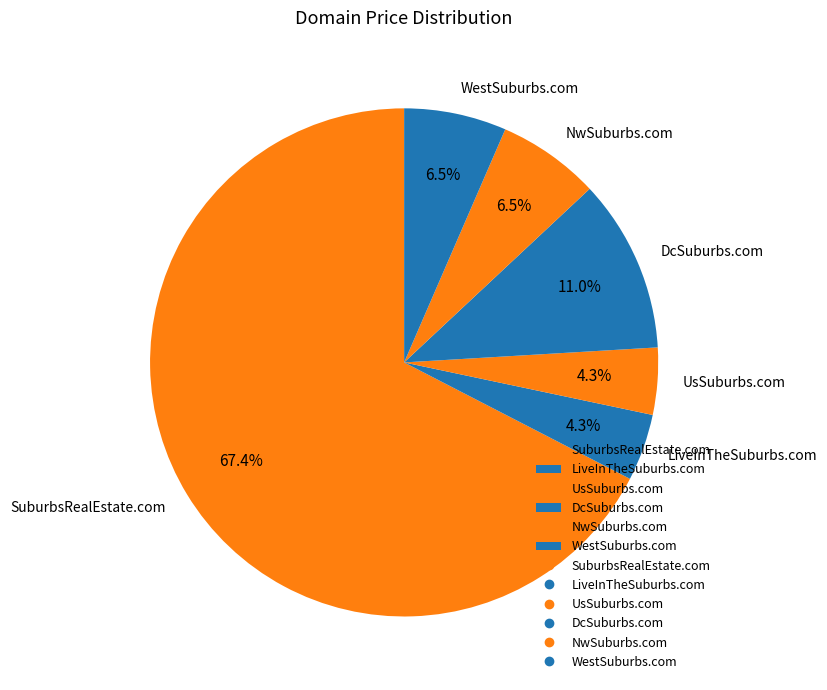

What is the largest slice in the pie chart?

SuburbsRealEstate.com